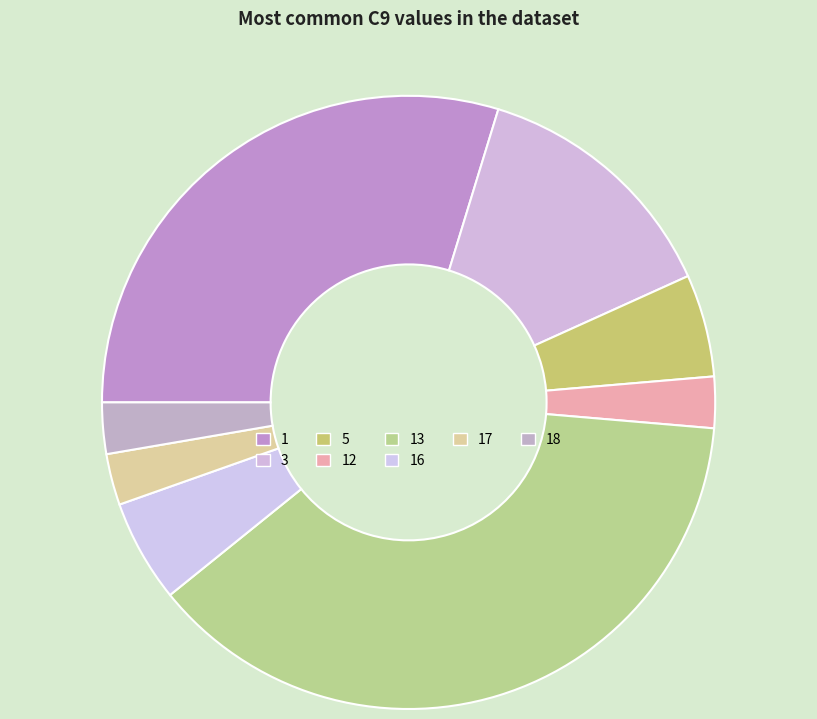

Does any single category account for the majority?

No